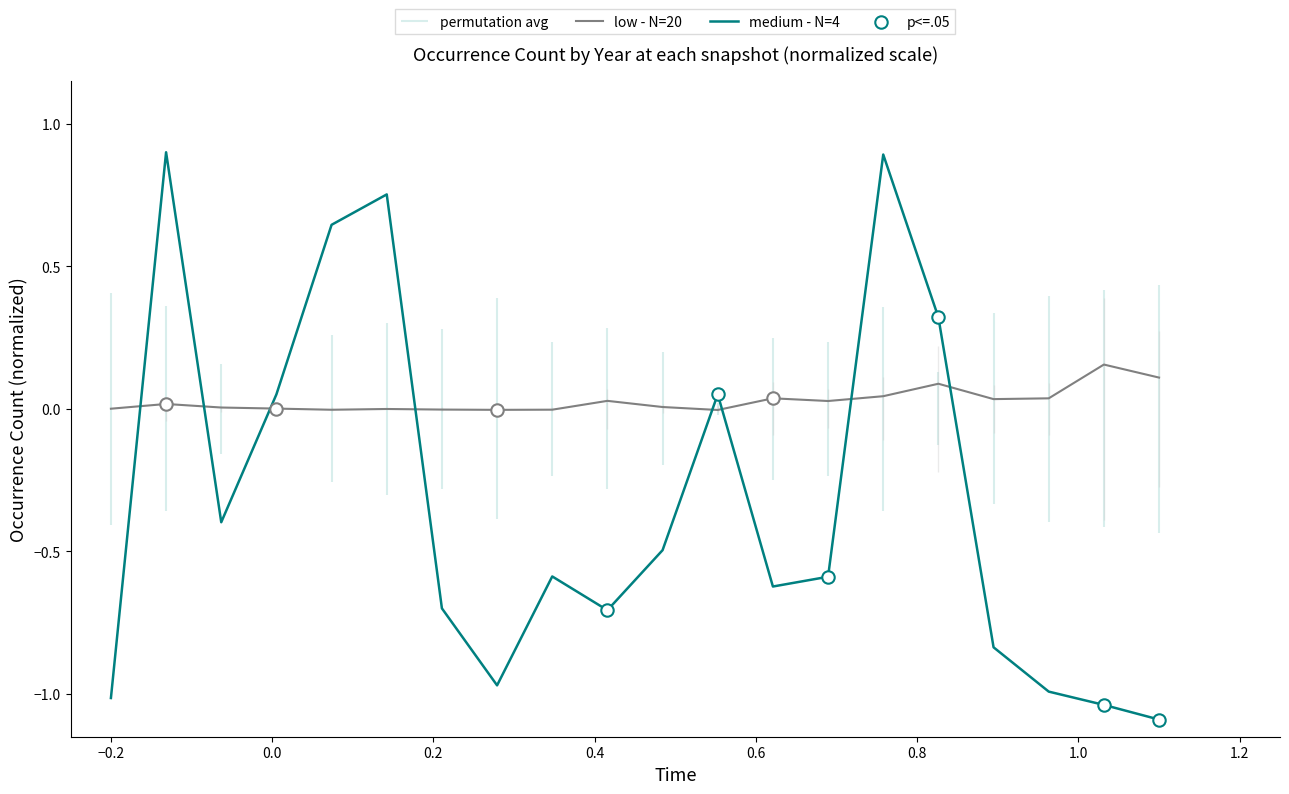

True or false: medium - N=4 and low - N=20 cross at least once.

True